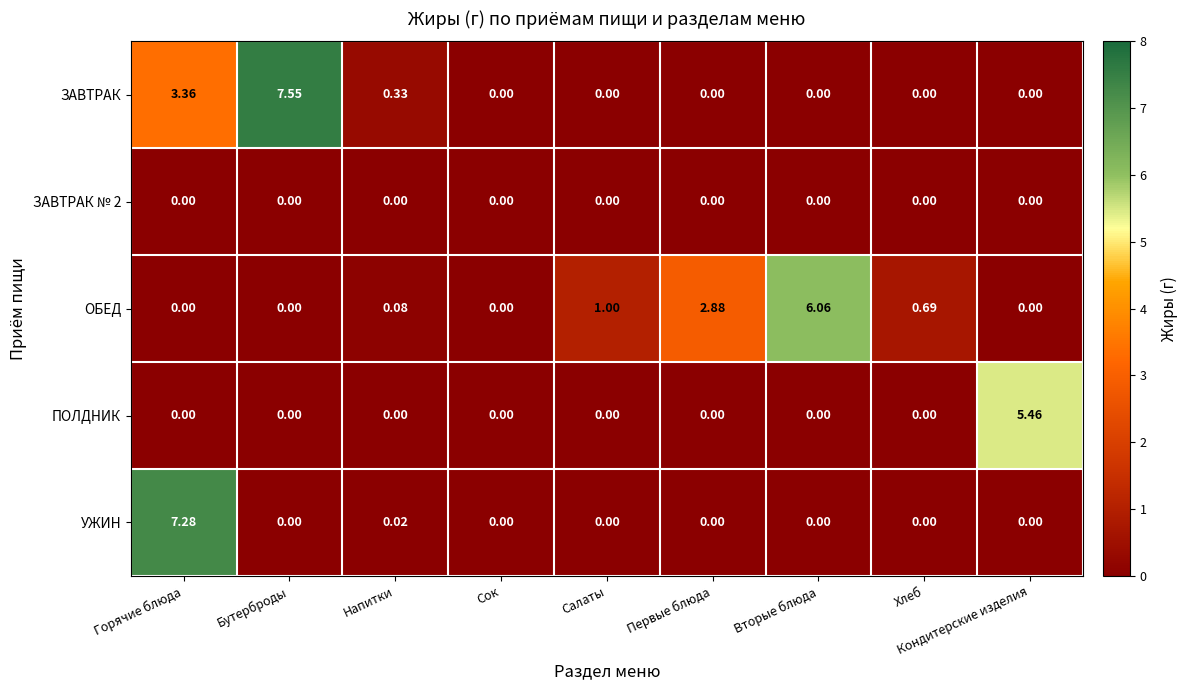

Which category has the highest value in the ОБЕД series?

Вторые блюда